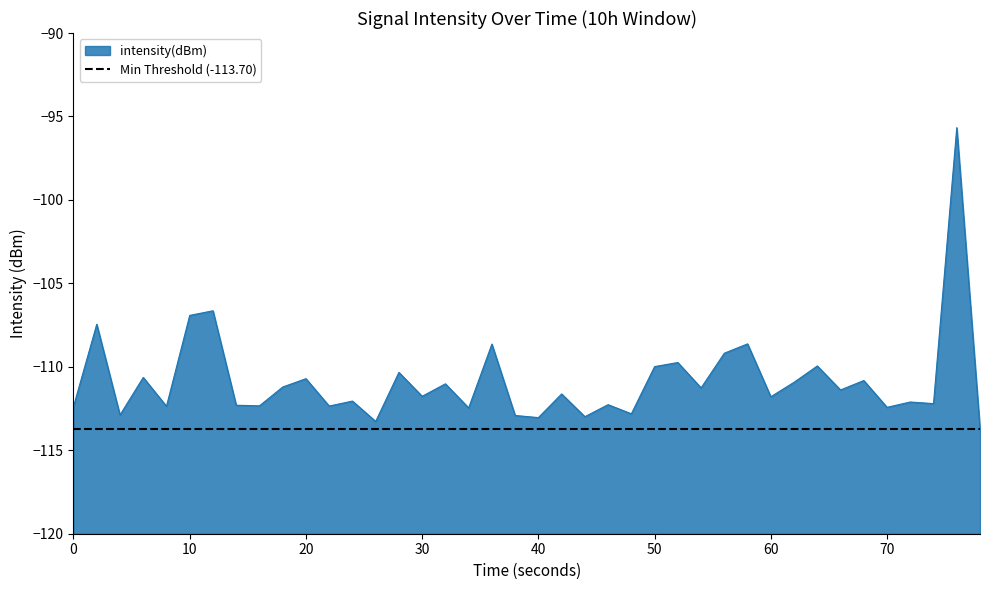

What is the value of the 40th point from the left?

-113.7